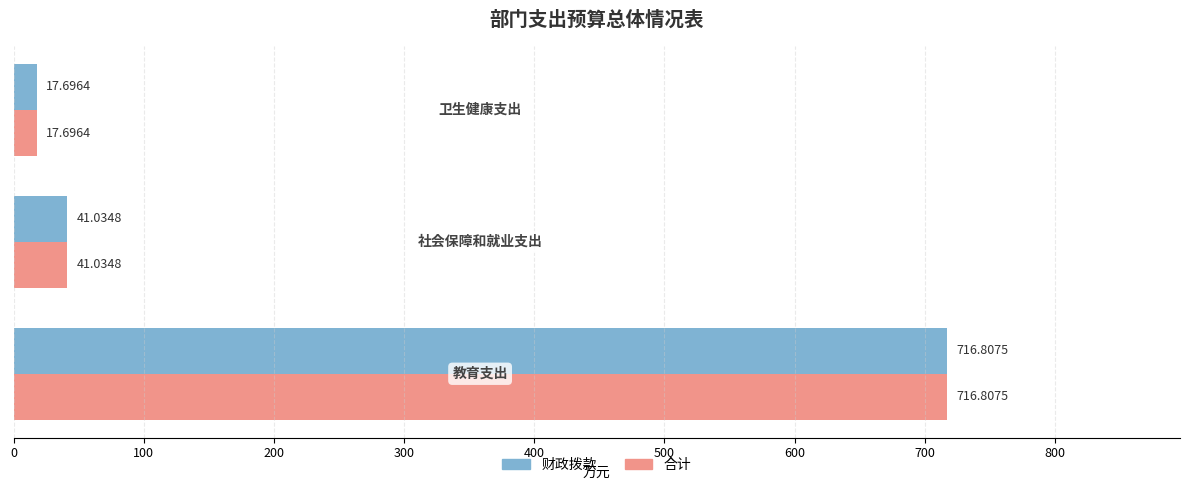

What is the sum of all 财政拨款 values?

775.5